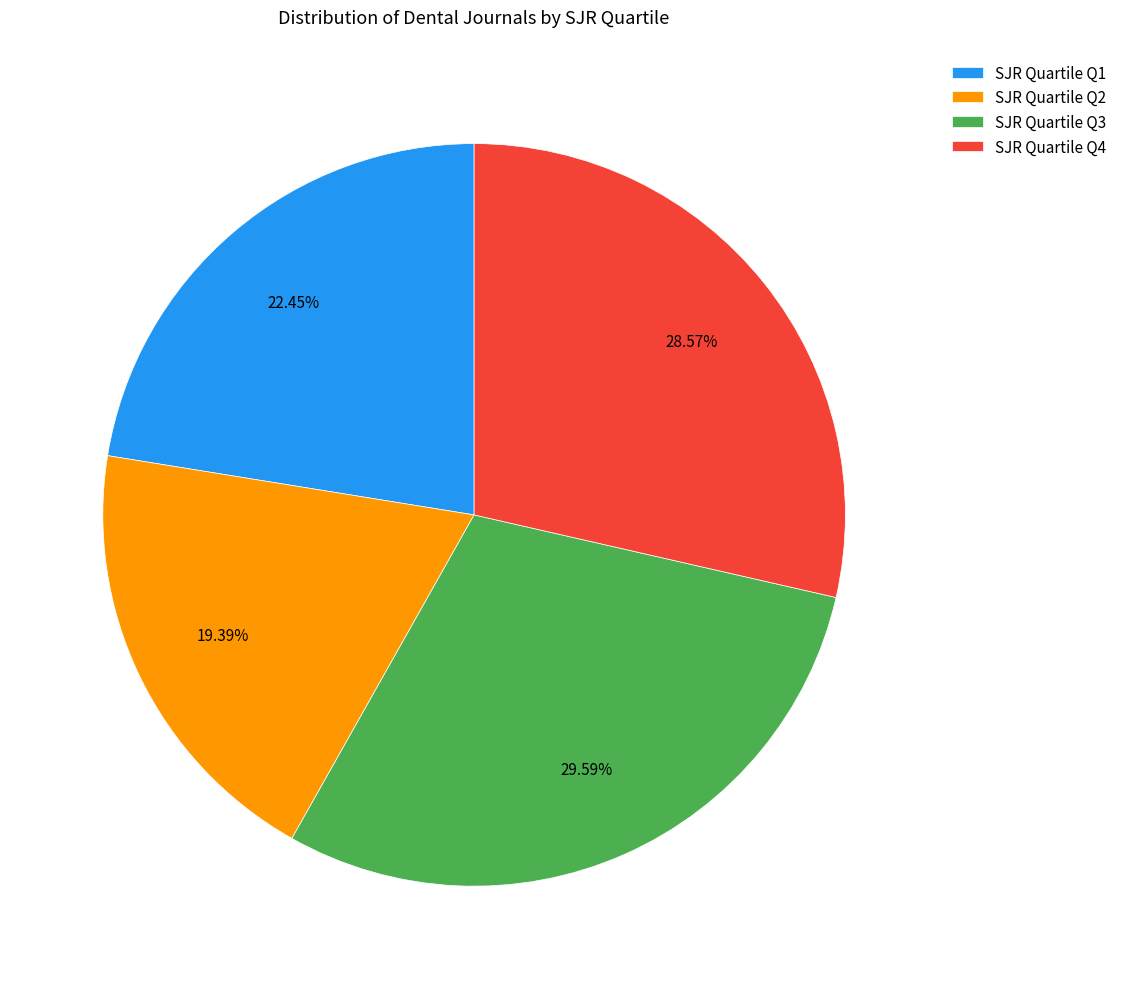

Is there a majority slice in this chart?

No